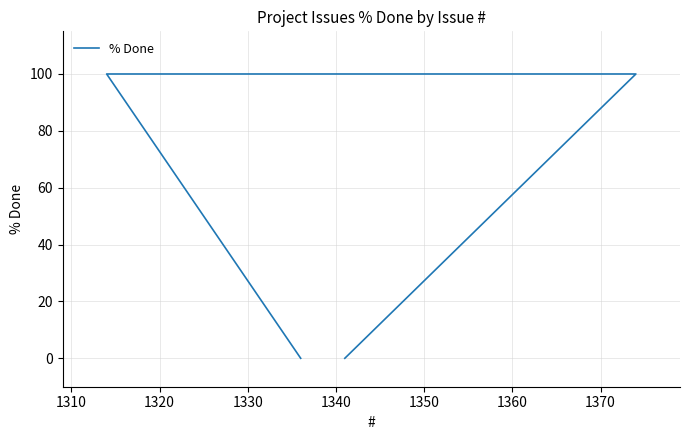

The value at 1340 is 100. True or false?

True